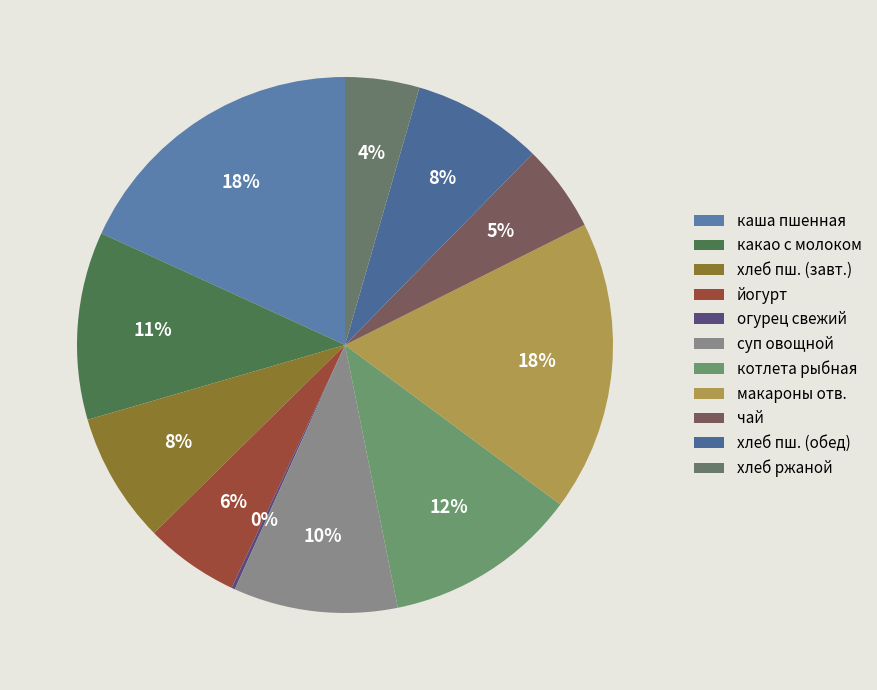

Is огурец свежий the majority of the pie?

No